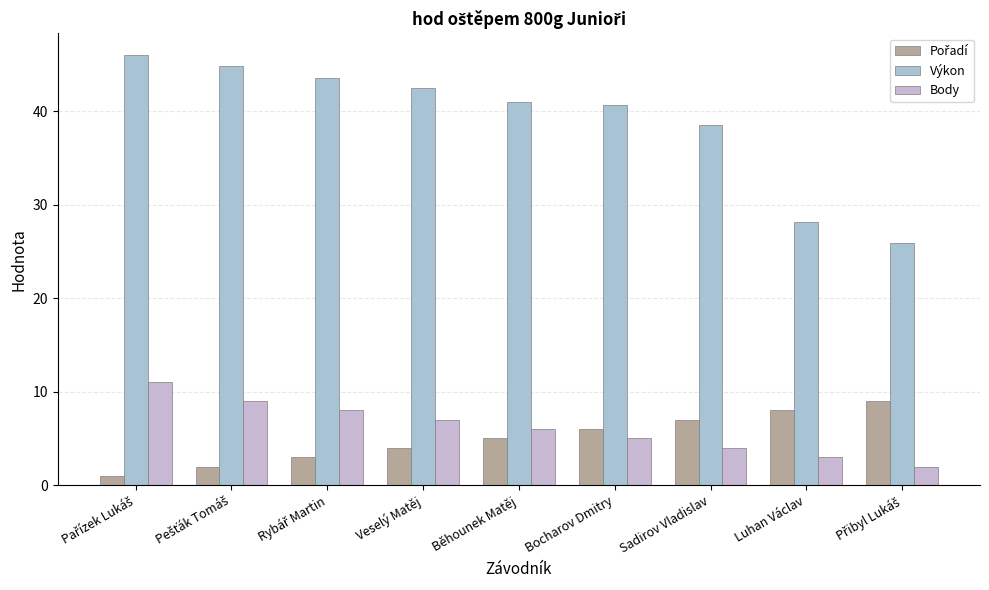

How many values in the Výkon series are below 40?

3